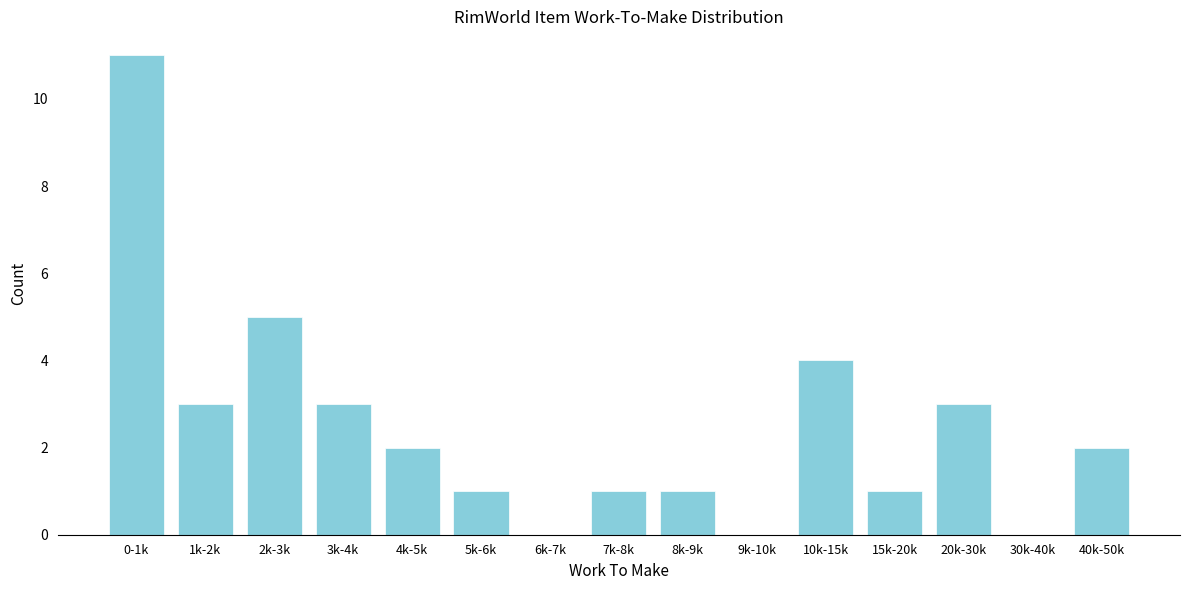

Reading left to right, what are all the values shown in this chart?

0-1k=11	1k-2k=3	2k-3k=5	3k-4k=3	4k-5k=2	5k-6k=1	6k-7k=0	7k-8k=1	8k-9k=1	9k-10k=0	10k-15k=4	15k-20k=1	20k-30k=3	30k-40k=0	40k-50k=2